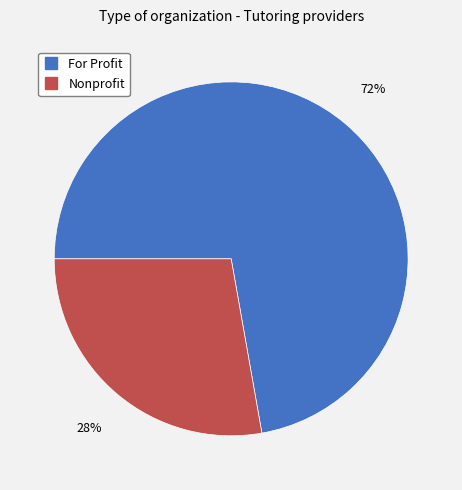

The Nonprofit slice represents 40% of the pie. True or false?

False